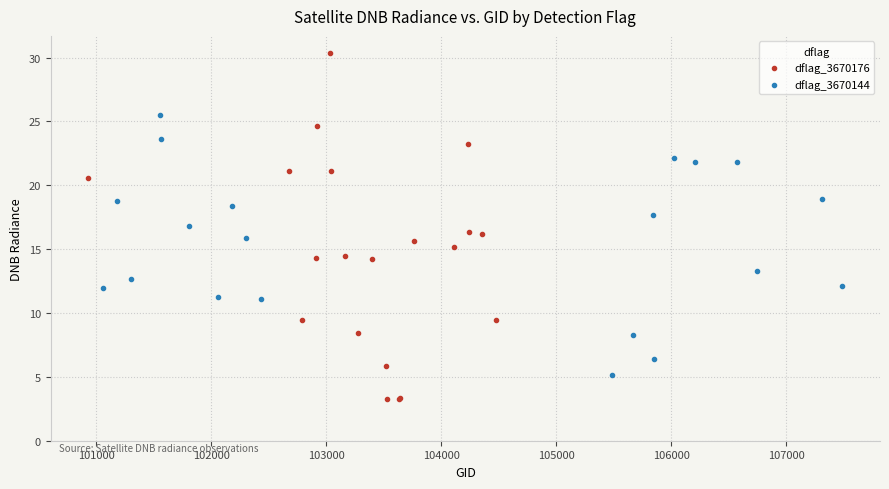

Which series contains the lowest Y value?

dflag_3670176